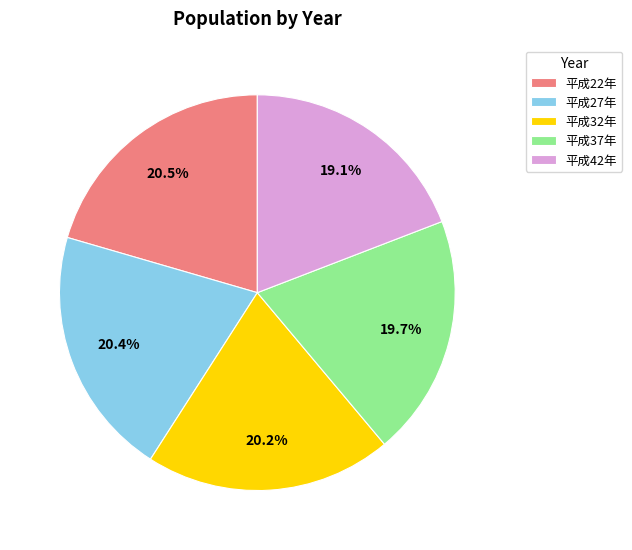

Is there any slice that represents more than half of the pie?

No